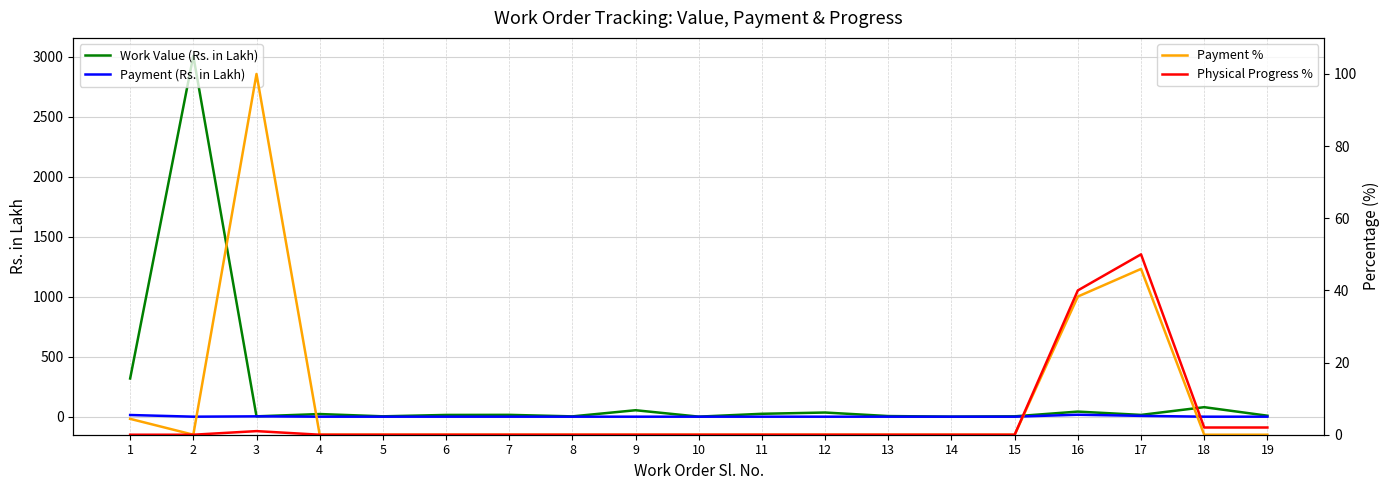

What is the sum of all Work Value (Rs. in Lakh) values?

3649.2